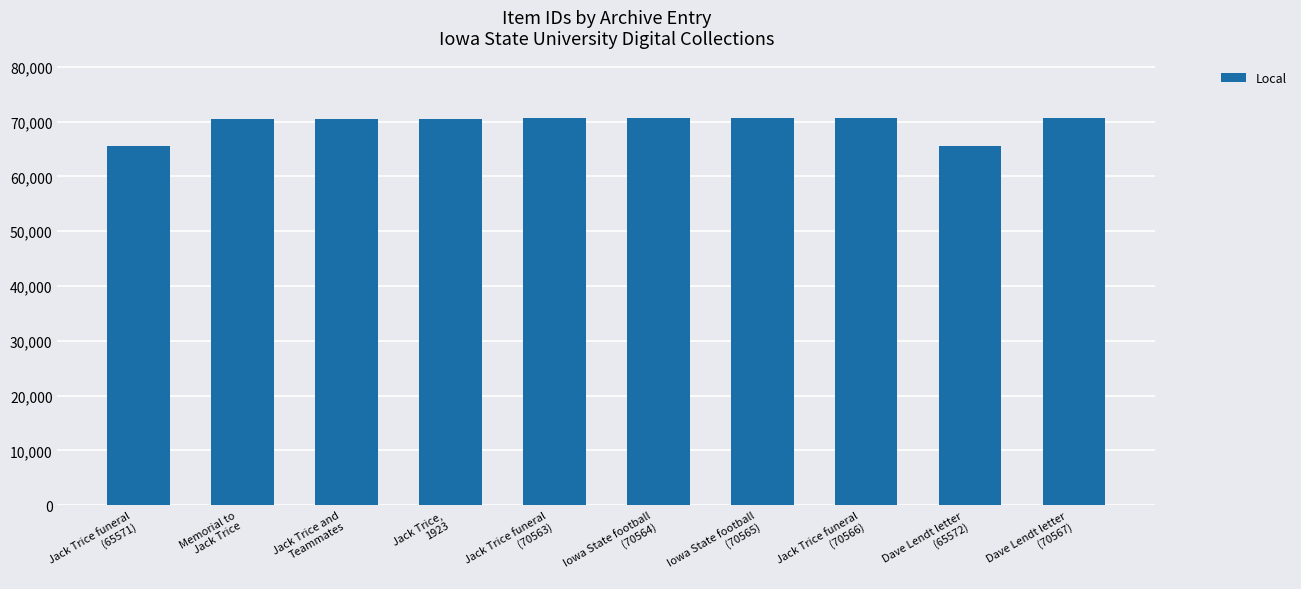

What is the change in value from Jack Trice funeral
(70563) to Jack Trice funeral
(70566)?

+3